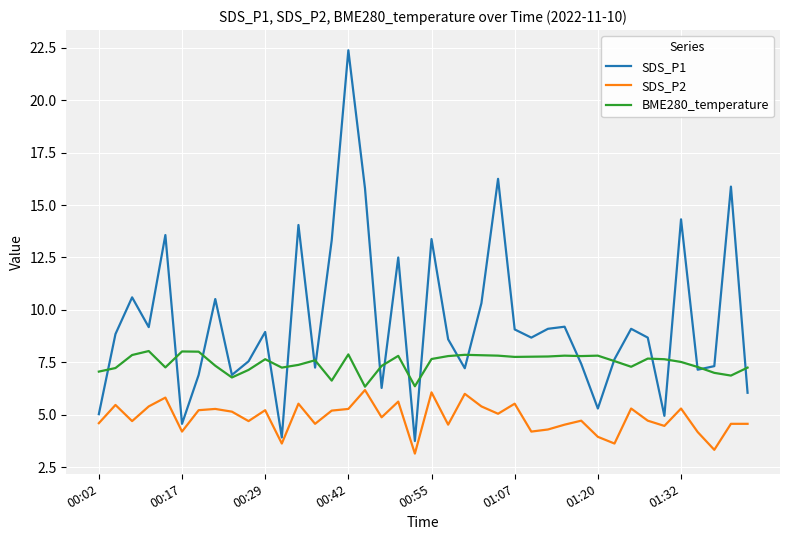

What is the highest value of the SDS_P1 series?

22.4